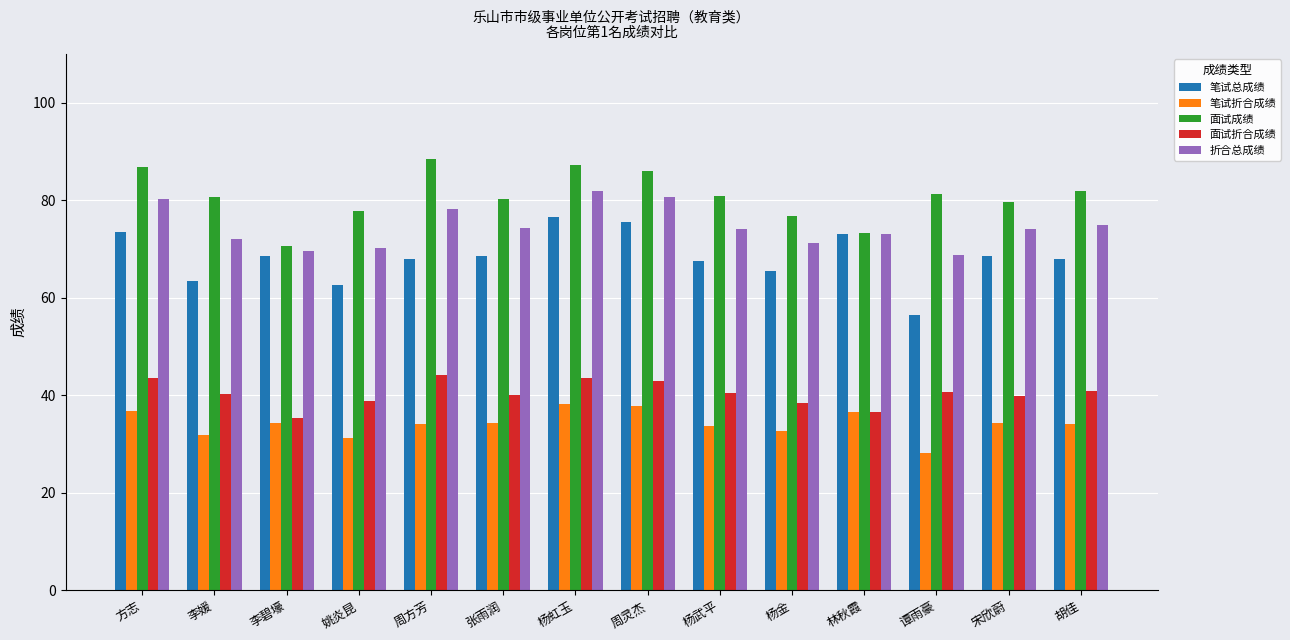

At which label does 折合总成绩 first exceed 74?

方志